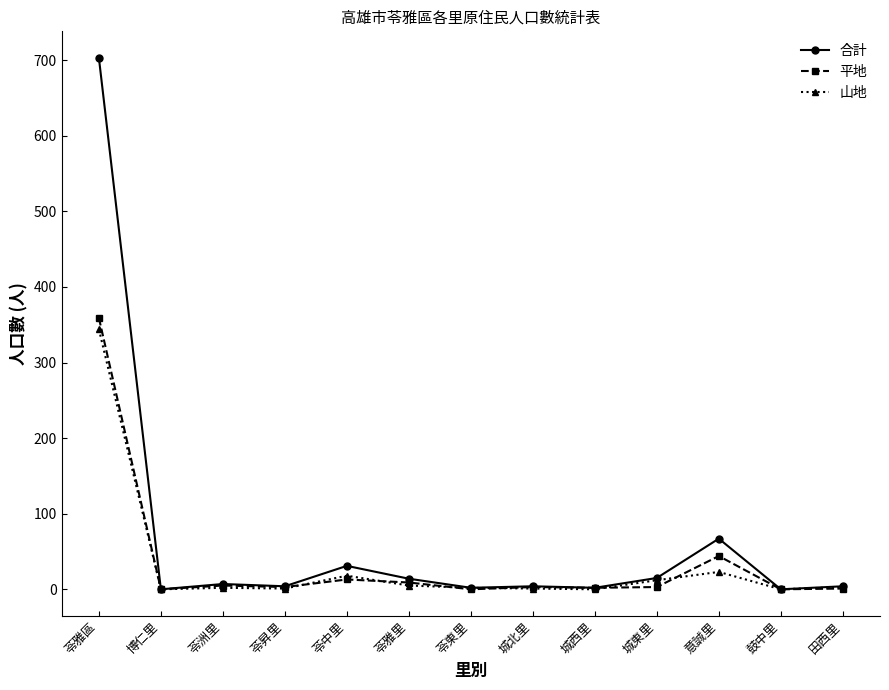

The 山地 series shows 344 at 苓雅區. True or false?

True